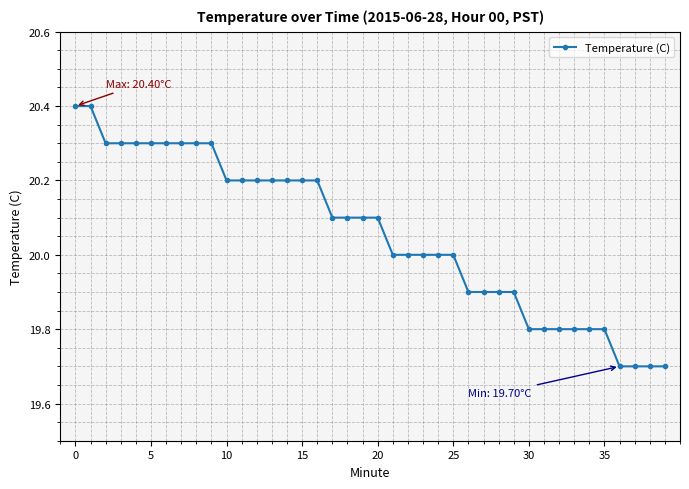

What is the difference between the second highest and minimum values?

0.7